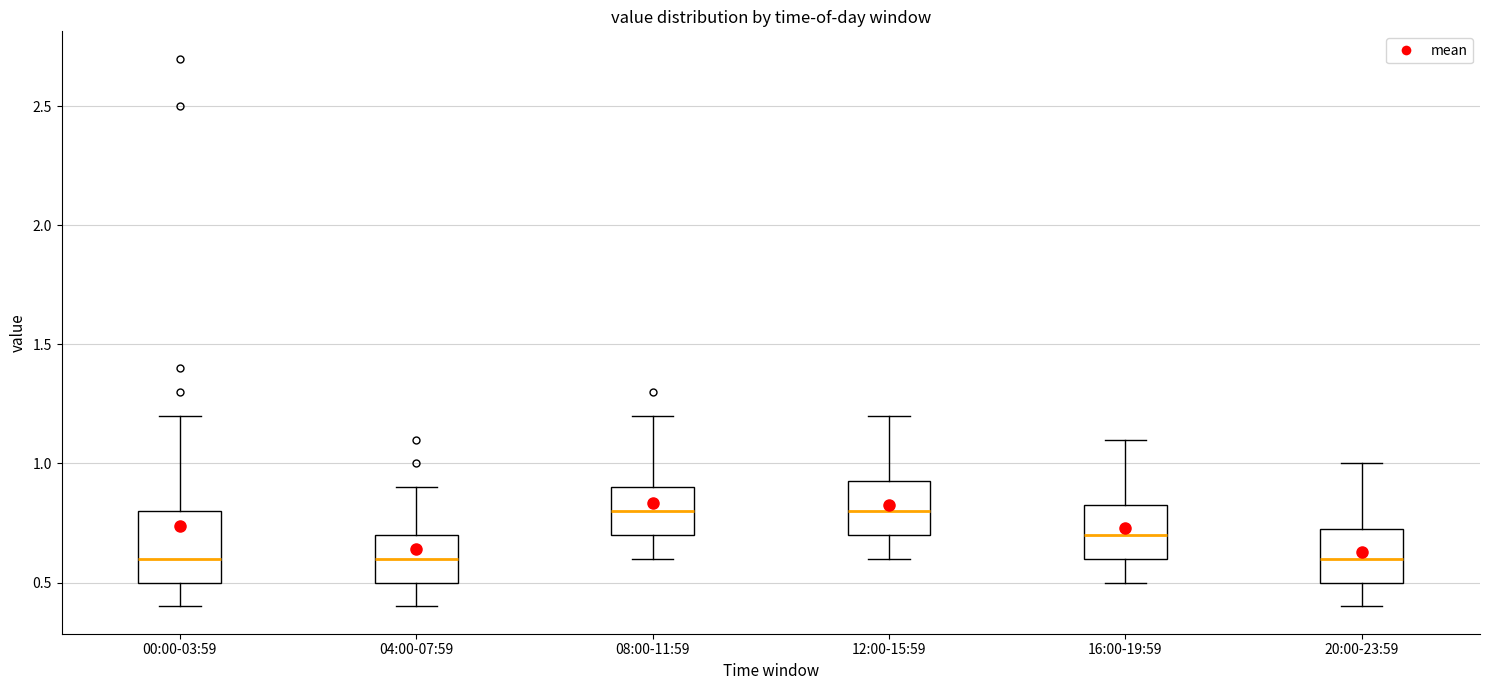

Reading left to right, read every box against the y-axis: the position of its median line, the range the box covers, and the ends of its whiskers. The values are not printed on the chart, so give them approximately, as read against the axis.

00:00-03:59: median 0.60, box 0.50 to 0.80, whiskers 0.40 to 1.20
04:00-07:59: median 0.60, box 0.50 to 0.70, whiskers 0.40 to 0.90
08:00-11:59: median 0.80, box 0.70 to 0.90, whiskers 0.60 to 1.20
12:00-15:59: median 0.80, box 0.70 to 0.95, whiskers 0.60 to 1.20
16:00-19:59: median 0.70, box 0.60 to 0.85, whiskers 0.50 to 1.10
20:00-23:59: median 0.60, box 0.50 to 0.75, whiskers 0.40 to 1.00